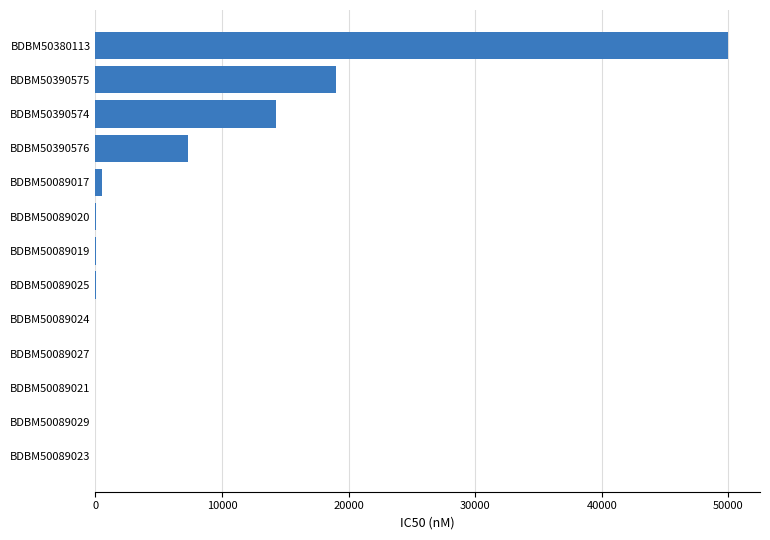

What is the sum of all values?

91289.2